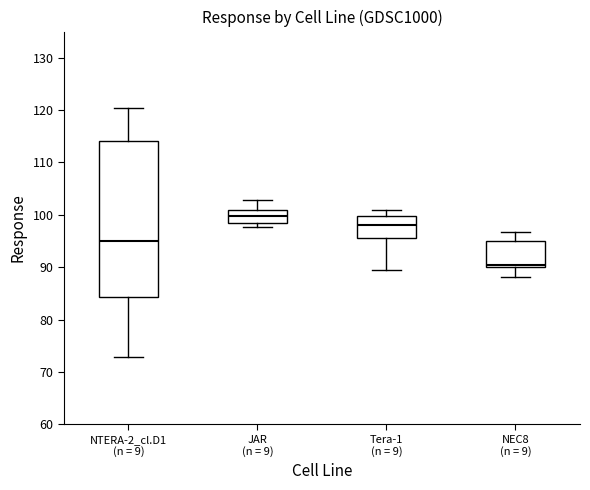

Reading left to right, read every box against the y-axis: the position of its median line, the range the box covers, and the ends of its whiskers. The values are not printed on the chart, so give them approximately, as read against the axis.

NTERA-2_cl.D1 (n = 9): median 95, box 84 to 114, whiskers 73 to 120
JAR (n = 9): median 100, box 98 to 101, whiskers 98 (just below the box's lower edge) to 103
Tera-1 (n = 9): median 98, box 96 to 100, whiskers 89 to 101
NEC8 (n = 9): median 90 (just above the box's lower edge), box 90 to 95, whiskers 88 to 97